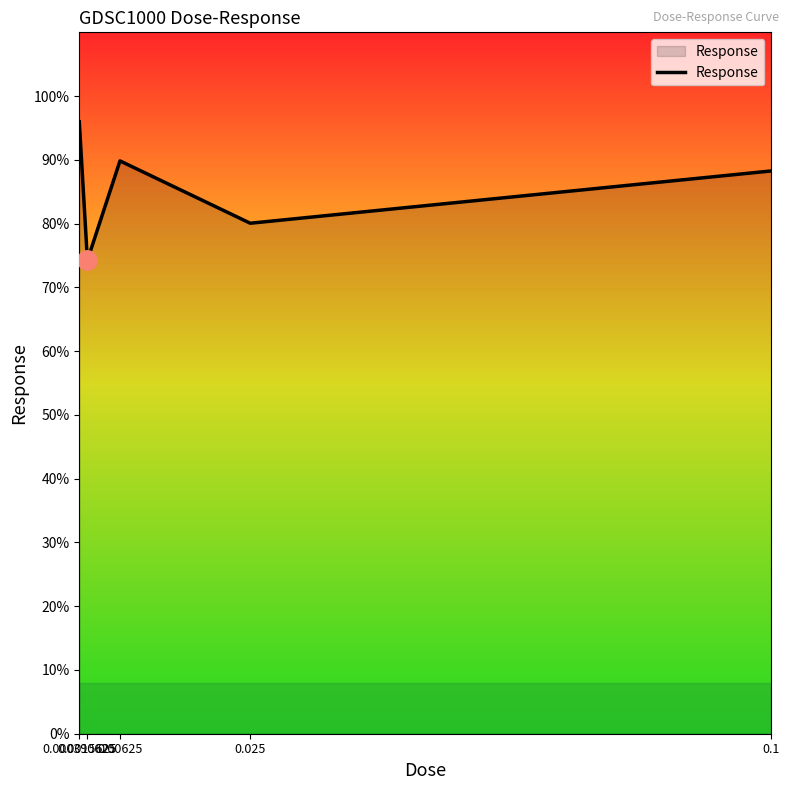

Between 0.0015625 and 0.000390625, which is larger?

0.000390625